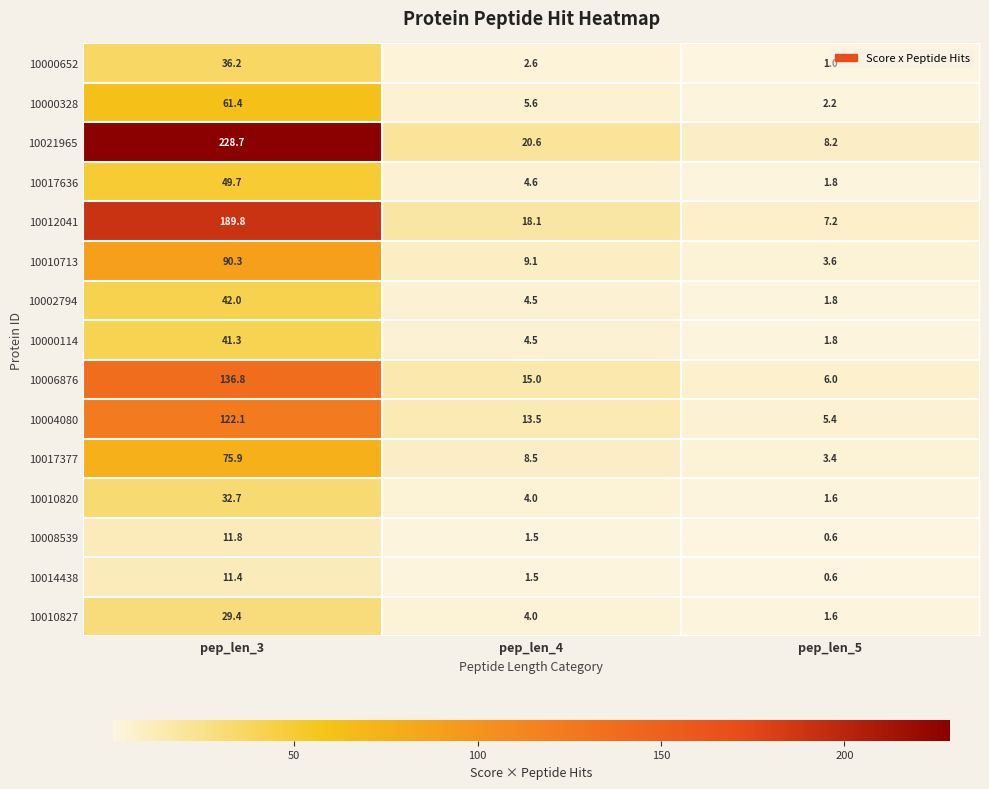

What is the difference between the maximum and minimum values in the 10014438 series?

10.8